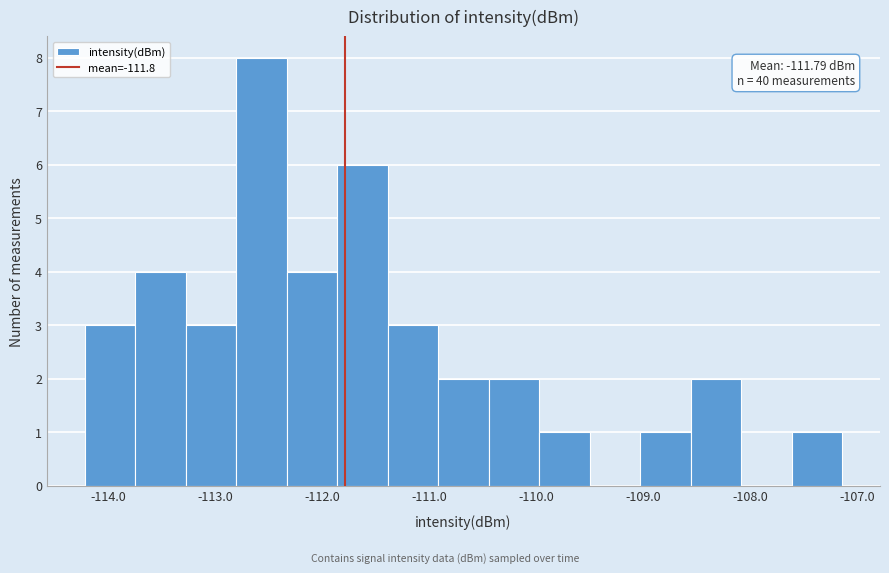

Over which range of the x-axis is the bar tallest?

-112.8 to -112.3